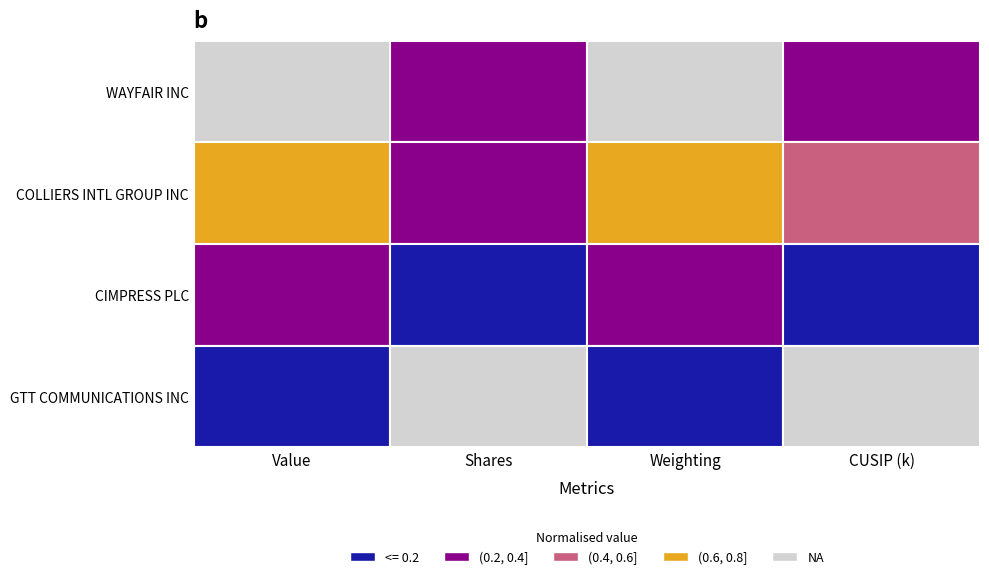

How many categories are shown in the chart?

4